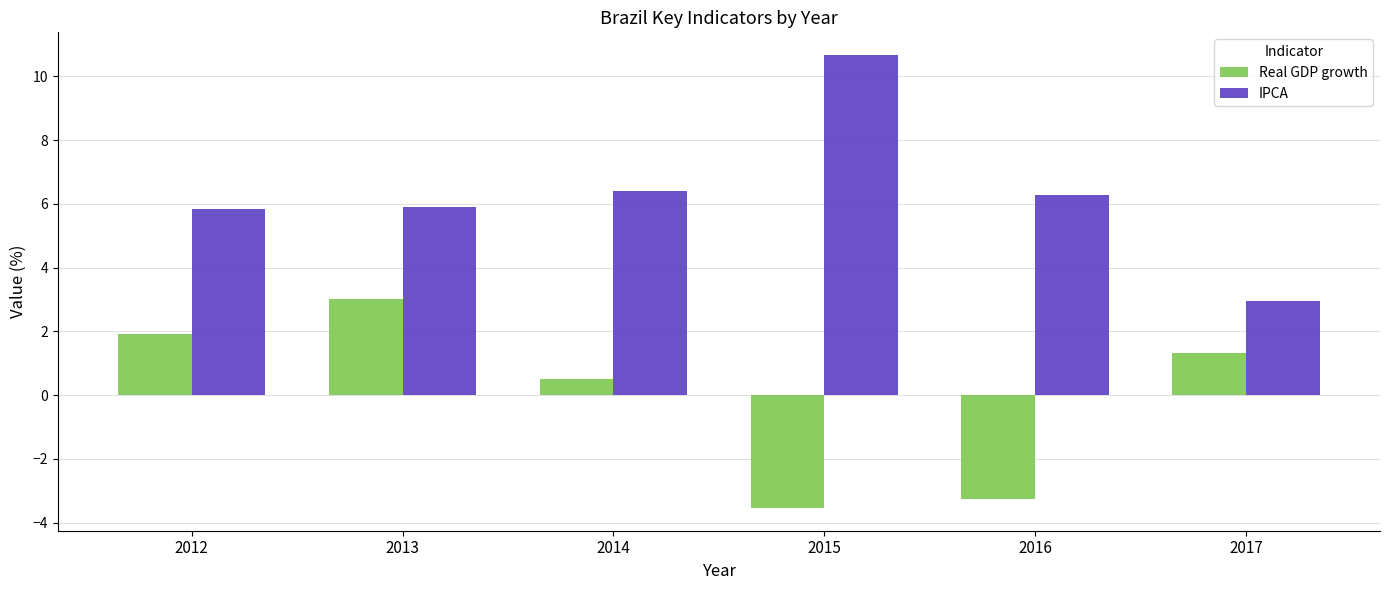

At which category is the sum across all series the highest?

2013